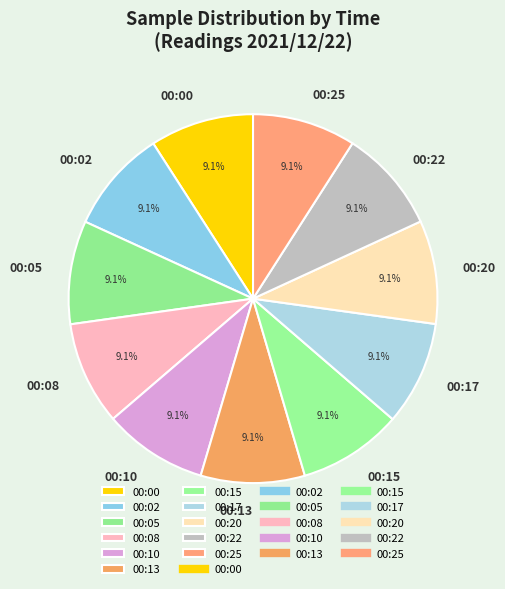

Is there any slice that represents more than half of the pie?

No